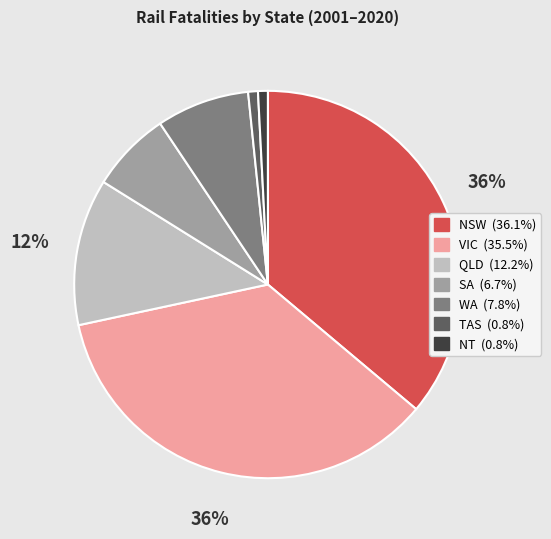

How many segments does this pie chart have?

7